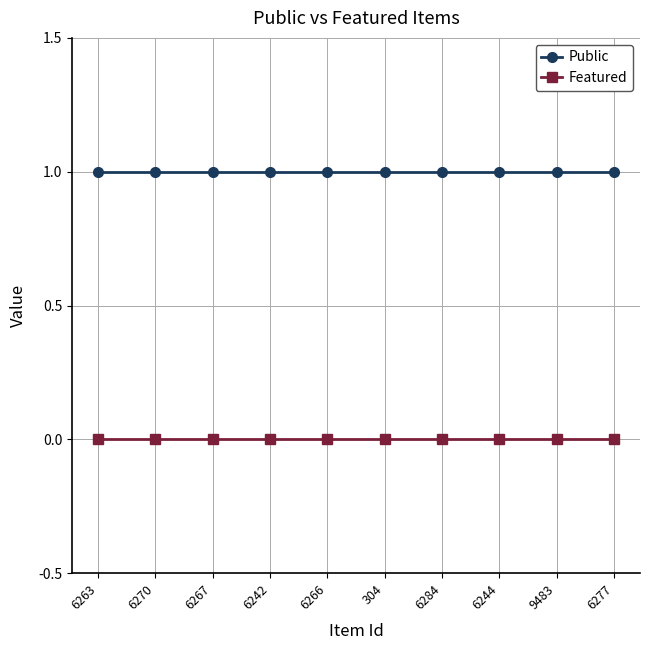

What is the label of the 3rd point from the right?

6244